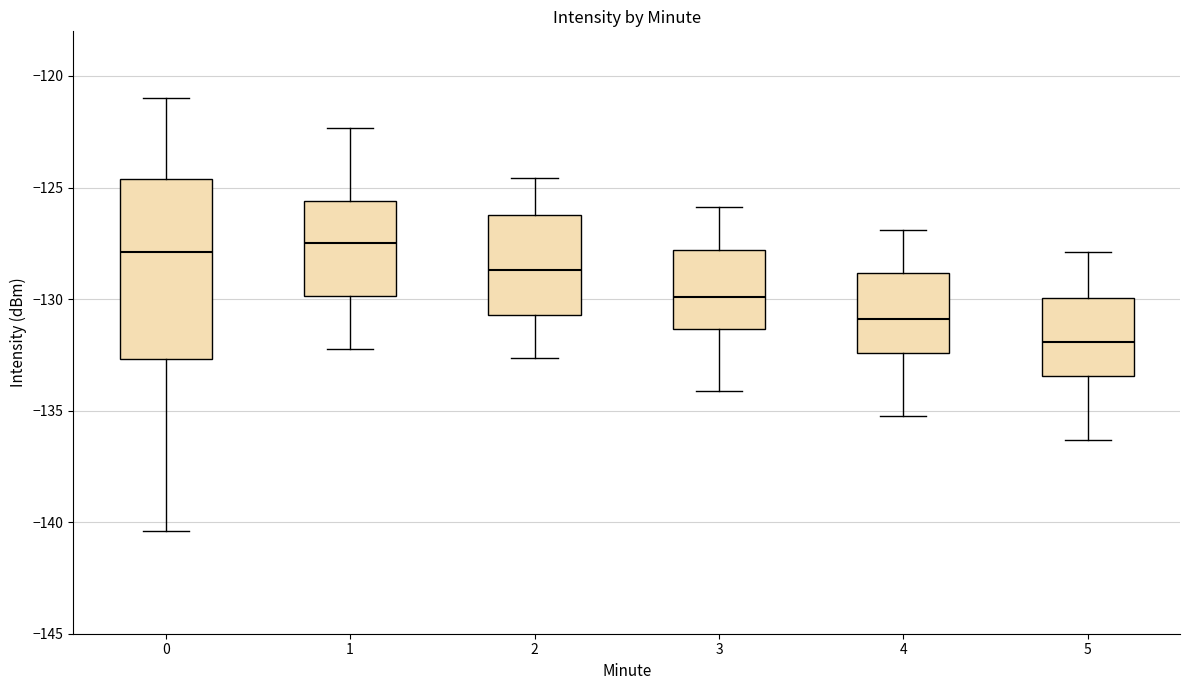

Where does the upper whisker of the box at x = 2 end on the y-axis? The values are not printed on the chart, so give them approximately, as read against the axis.

-124.5